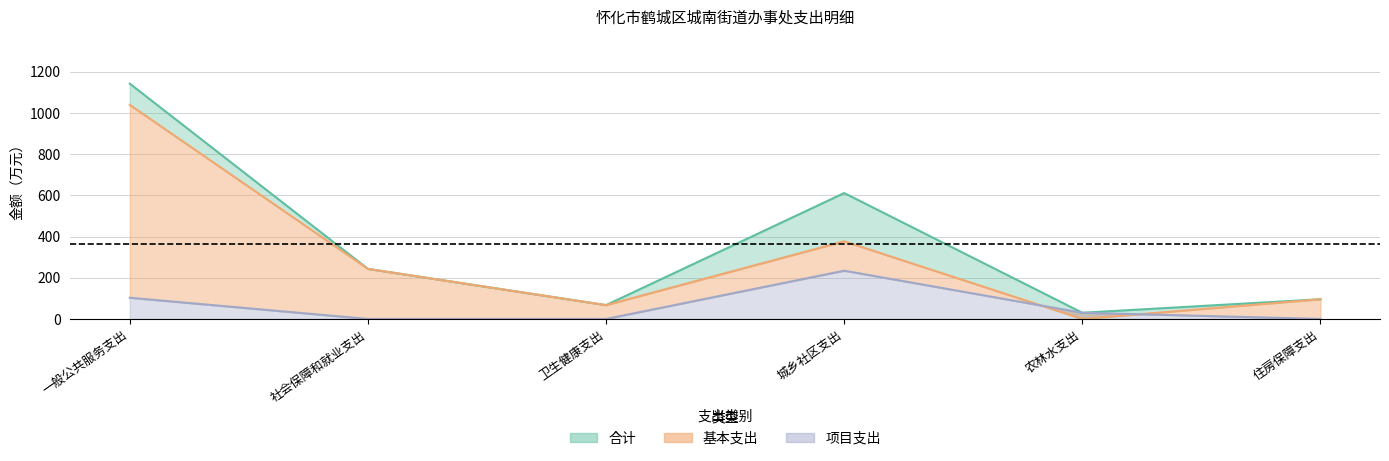

What is the label of the 1st point from the left?

一般公共服务支出